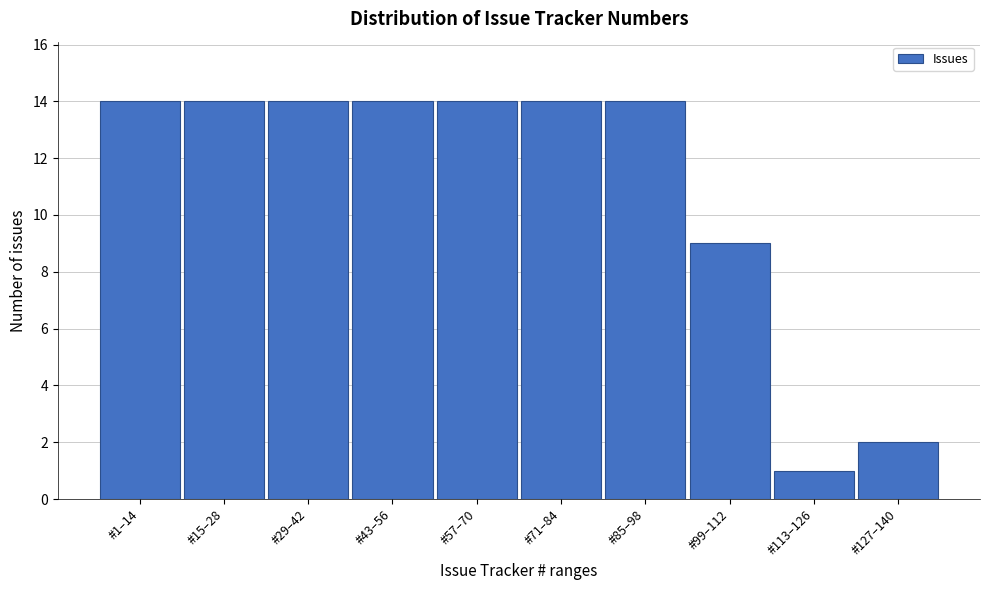

Reading left to right, transcribe all the data shown in this chart.

#1–14=14	#15–28=14	#29–42=14	#43–56=14	#57–70=14	#71–84=14	#85–98=14	#99–112=9	#113–126=1	#127–140=2